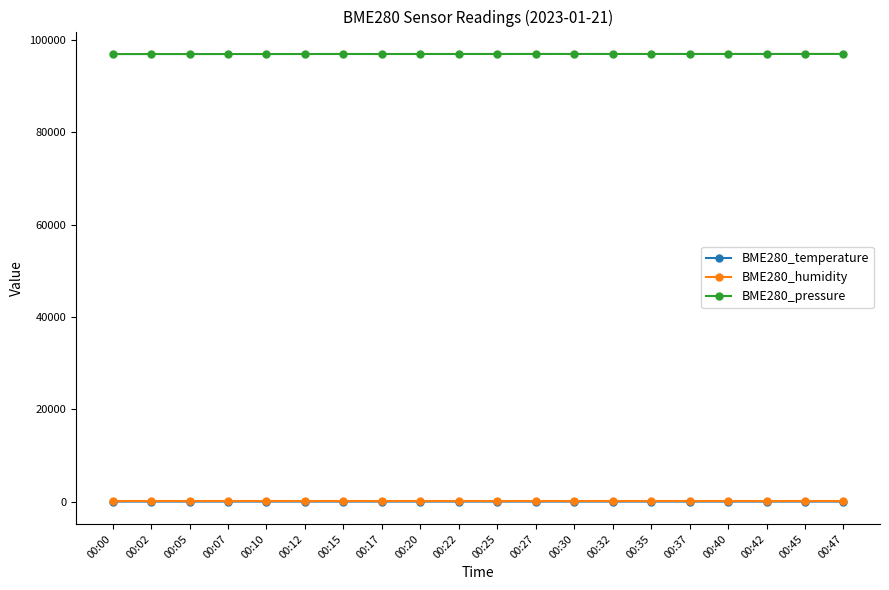

True or false: BME280_pressure and BME280_humidity intersect in this chart.

False